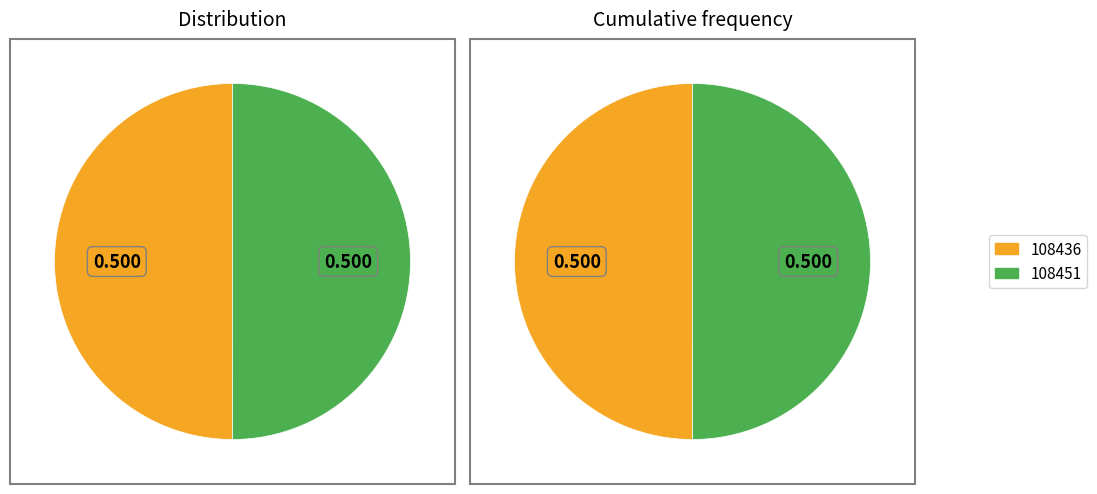

To the nearest percent, what is the combined percentage of 108436 and 108451?

100%